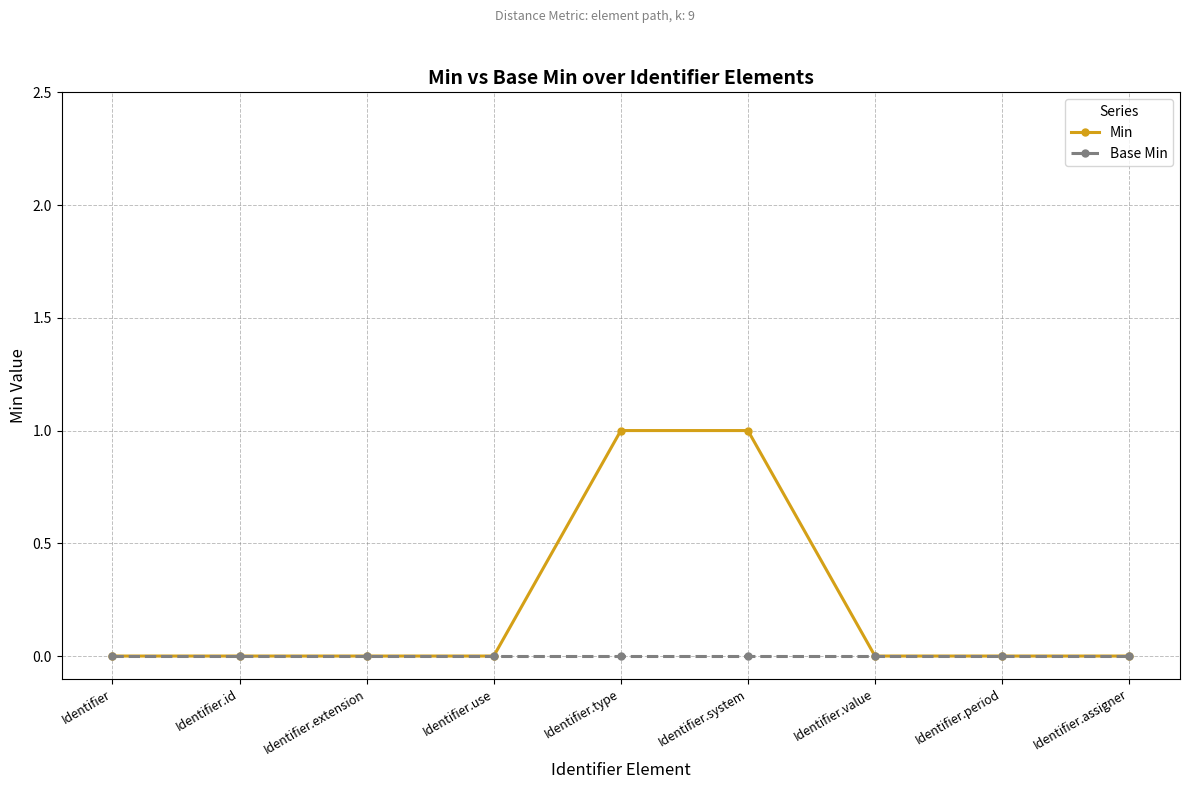

Reading right to left, transcribe all the data shown in this chart.

Min: 0	0	0	1	1	0	0	0	0
Base Min: 0	0	0	0	0	0	0	0	0